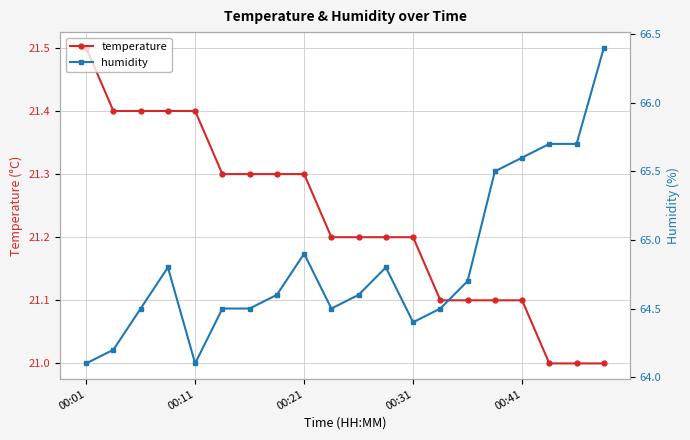

What is the label of the 20th point from the right?

00:01